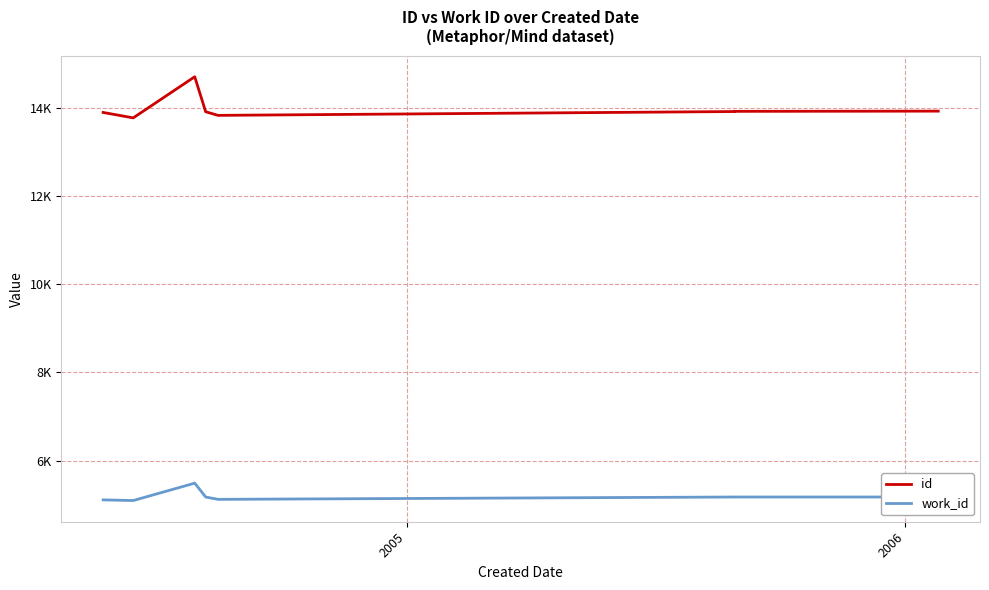

What is the highest value of the id series?

14699